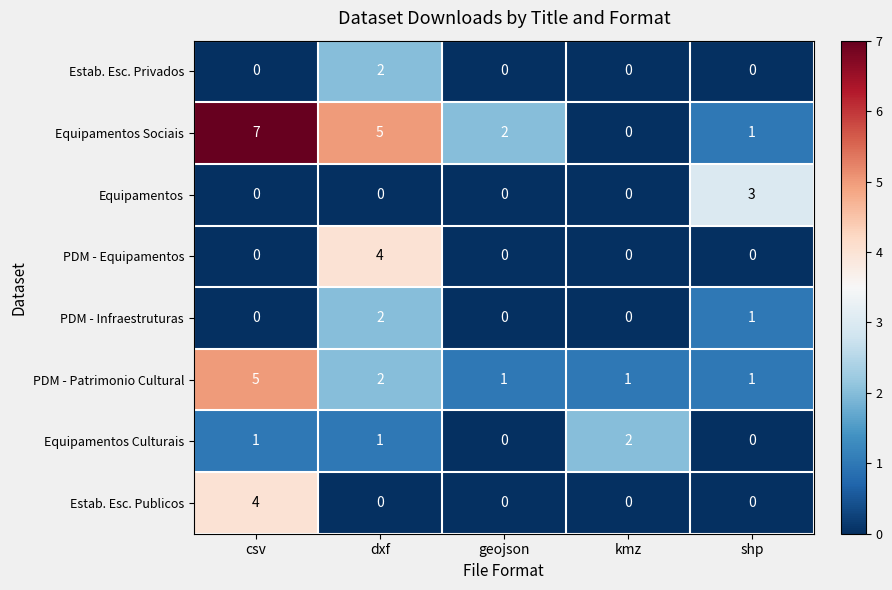

Between csv and shp, which series saw the biggest shift?

Equipamentos Sociais